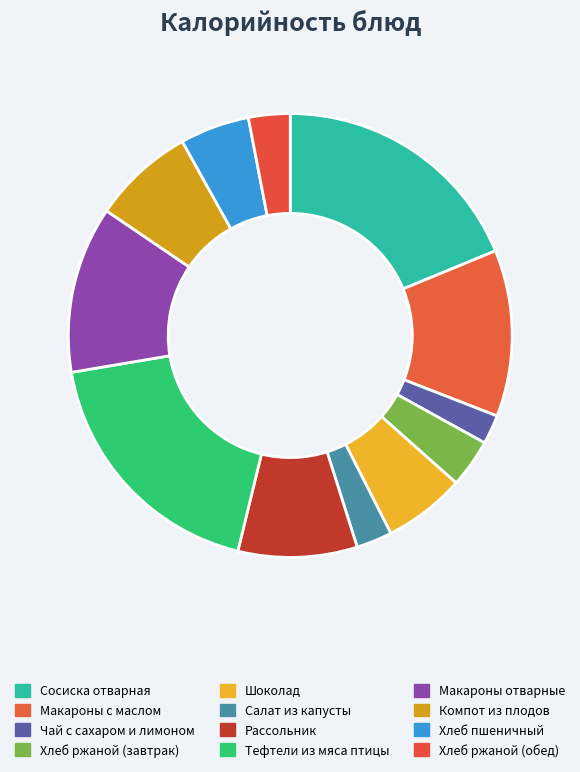

How many segments does this pie chart have?

12